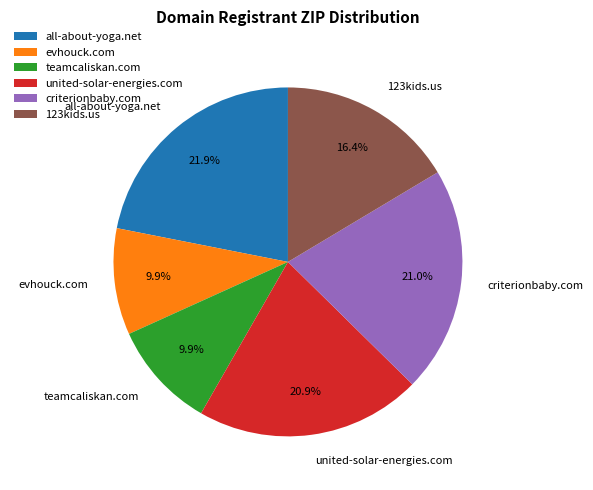

Is it true that evhouck.com is 10% of the pie?

True